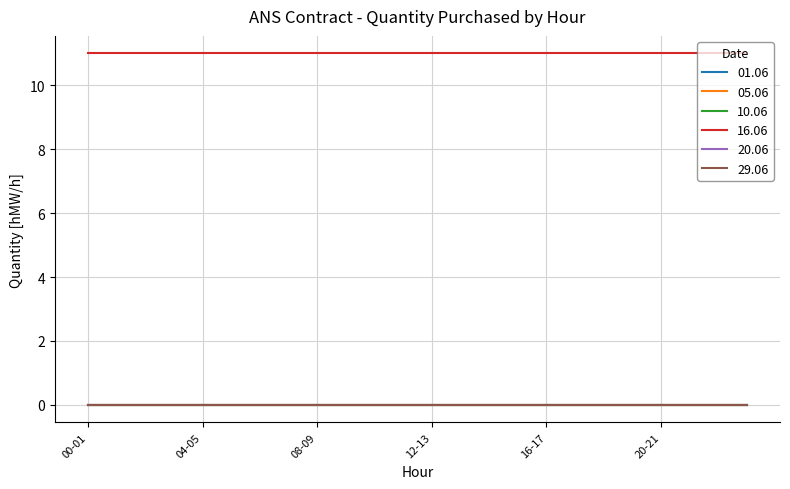

What is the greatest value displayed?

11